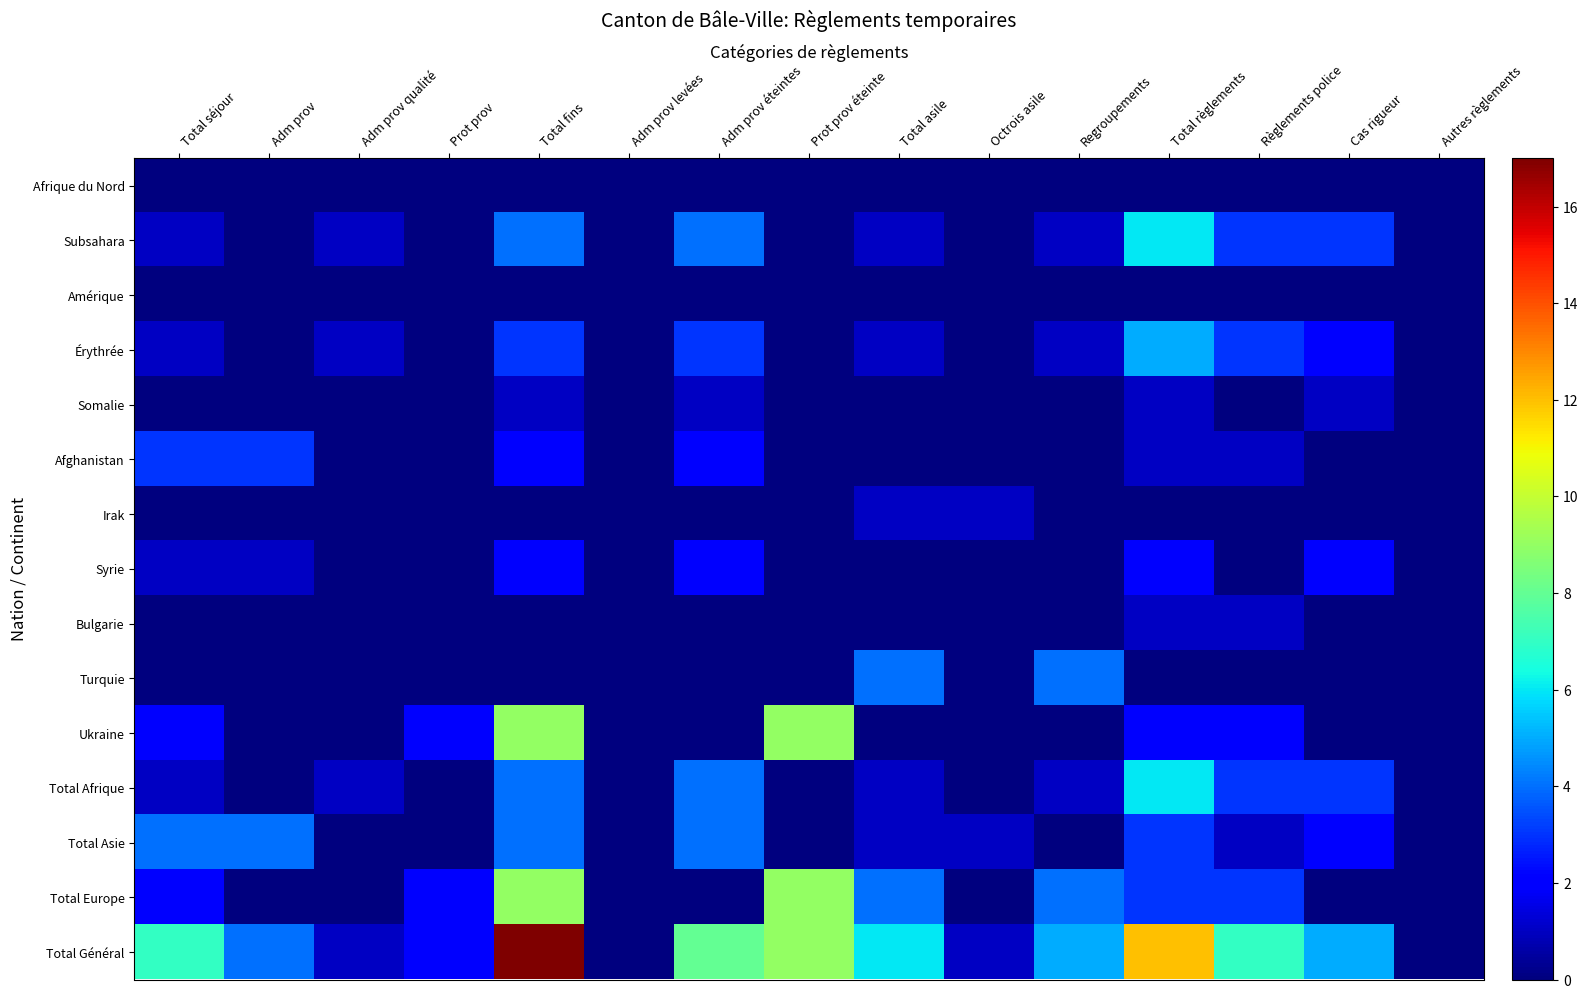

Between Total séjour and Cas rigueur, which is larger?

Total séjour